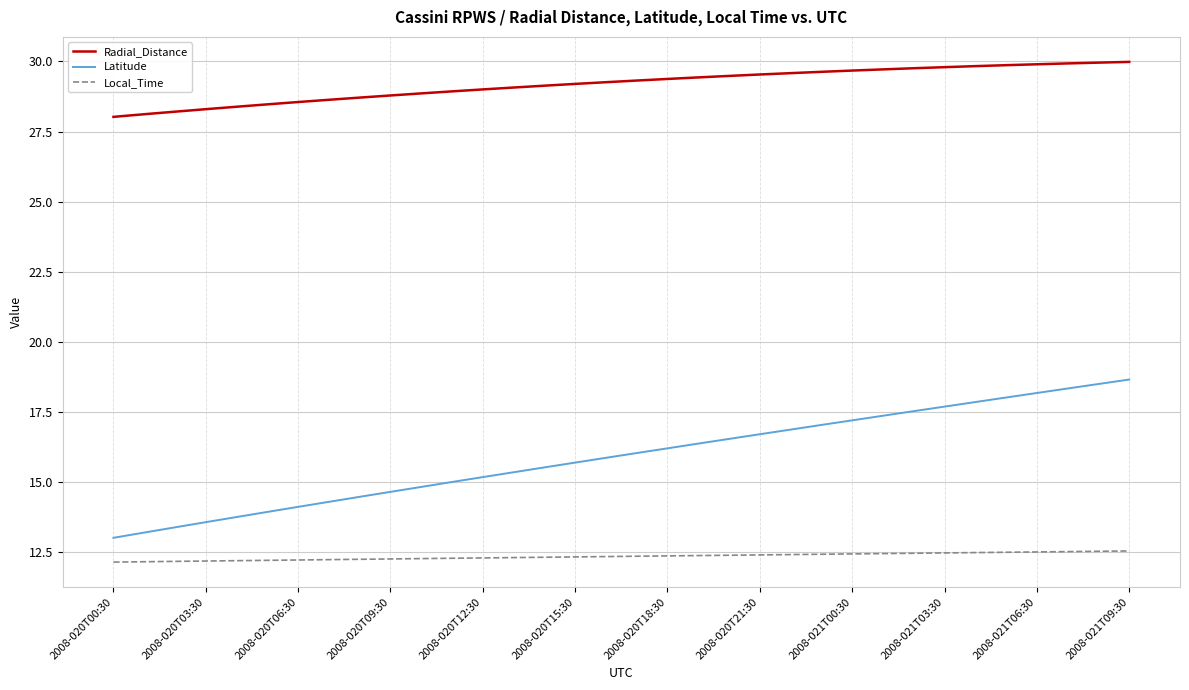

List the series in order of their peak value, highest first.

Radial_Distance, Latitude, Local_Time